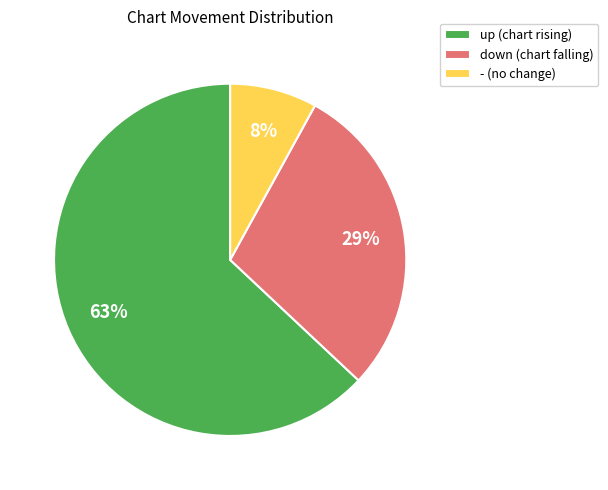

How many segments does this pie chart have?

3